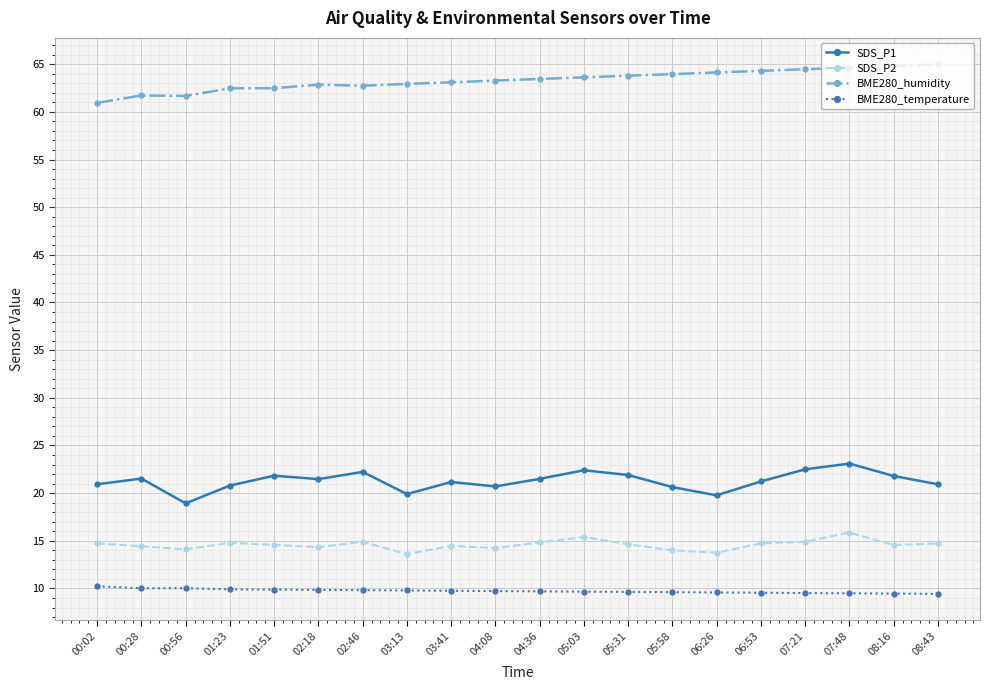

What is the total value across all series at 05:58?

108.2